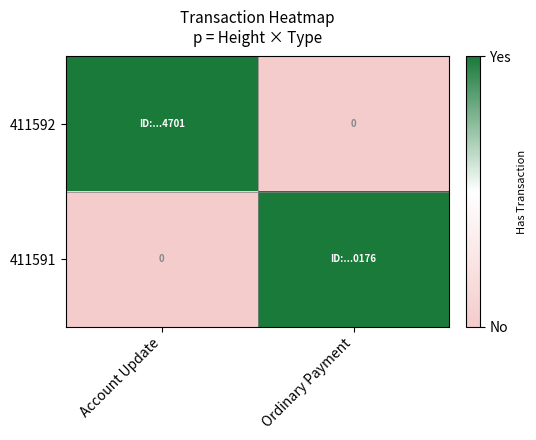

List the labels in order of 411592 value, smallest first.

Ordinary Payment, Account Update